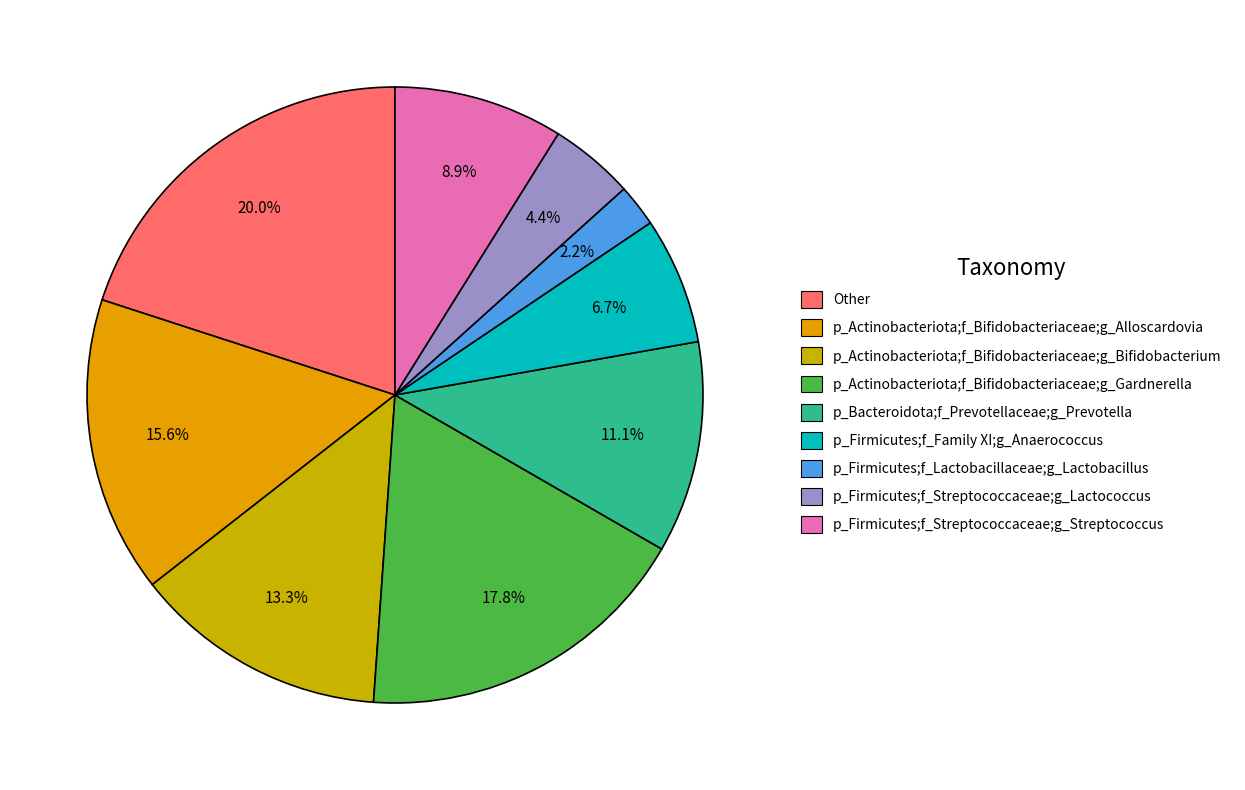

How many slices are in this pie chart?

9